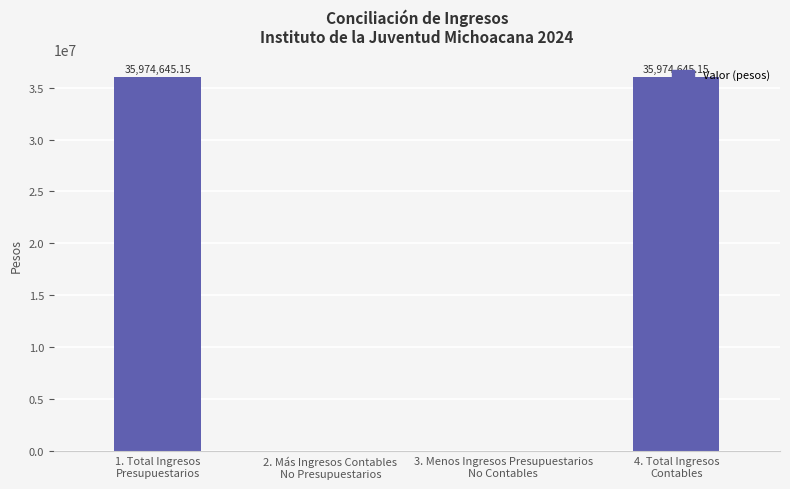

What is the change in value from 3. Menos Ingresos Presupuestarios
No Contables to 4. Total Ingresos
Contables?

+35974645.1